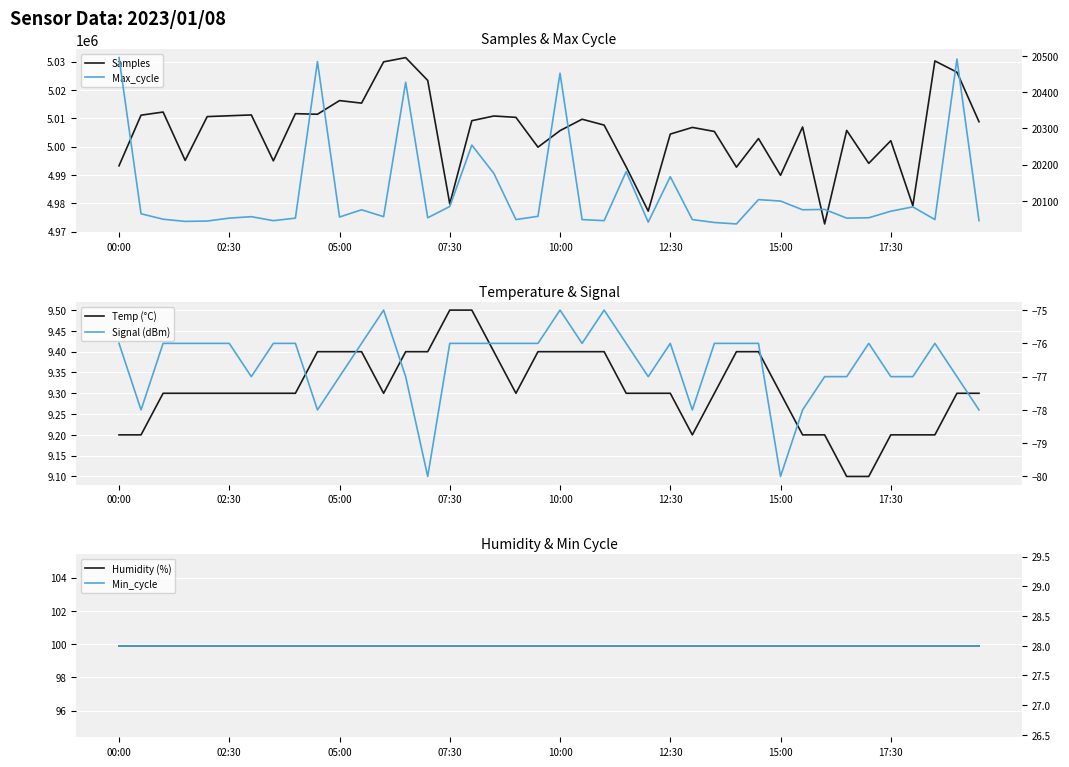

Rank the series at 16 from highest to lowest value.

Samples, Max_cycle, Humidity (%), Min_cycle, Temp (°C), Signal (dBm)